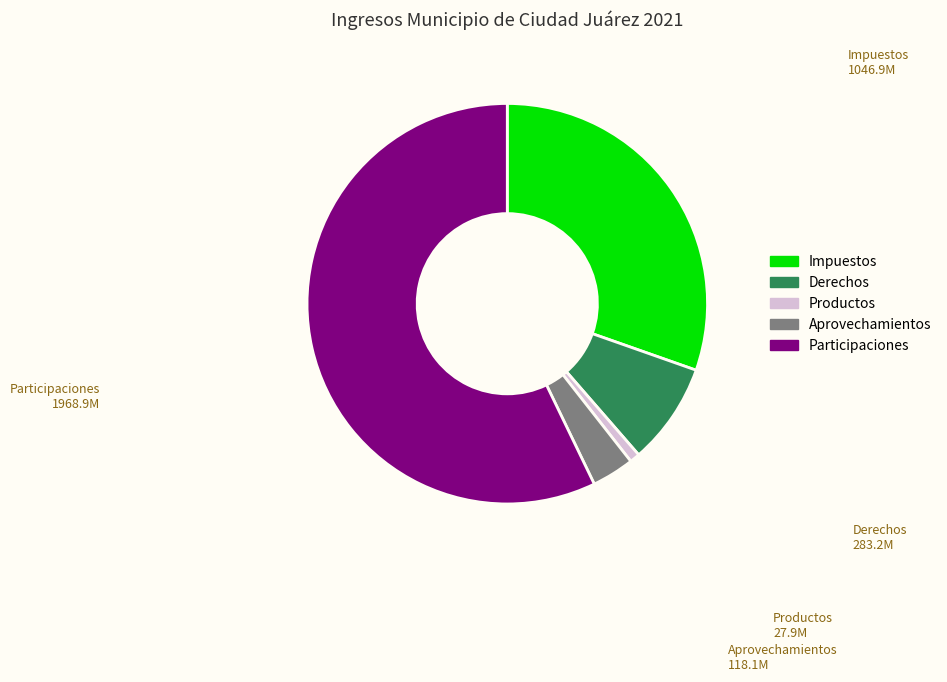

Which has a higher value, Aprovechamientos or Derechos?

Derechos